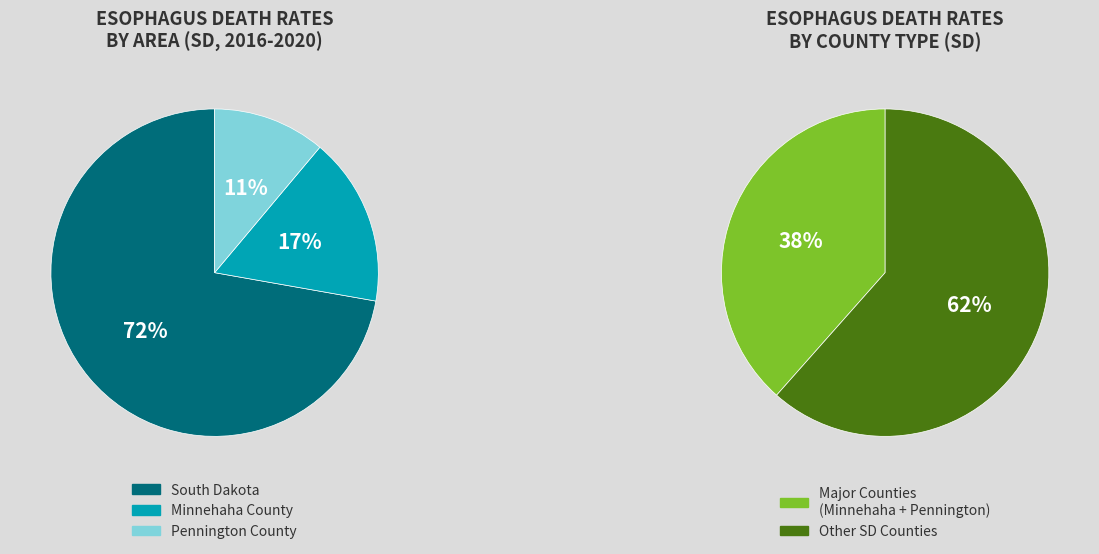

How many segments does this pie chart have?

3